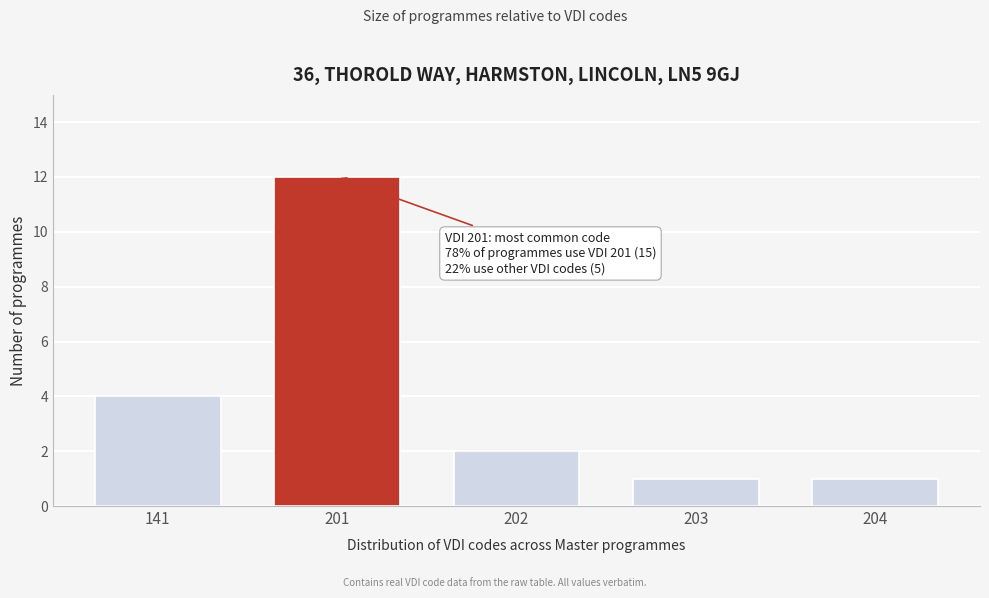

Reading left to right, extract all data points from this chart.

4	12	2	1	1